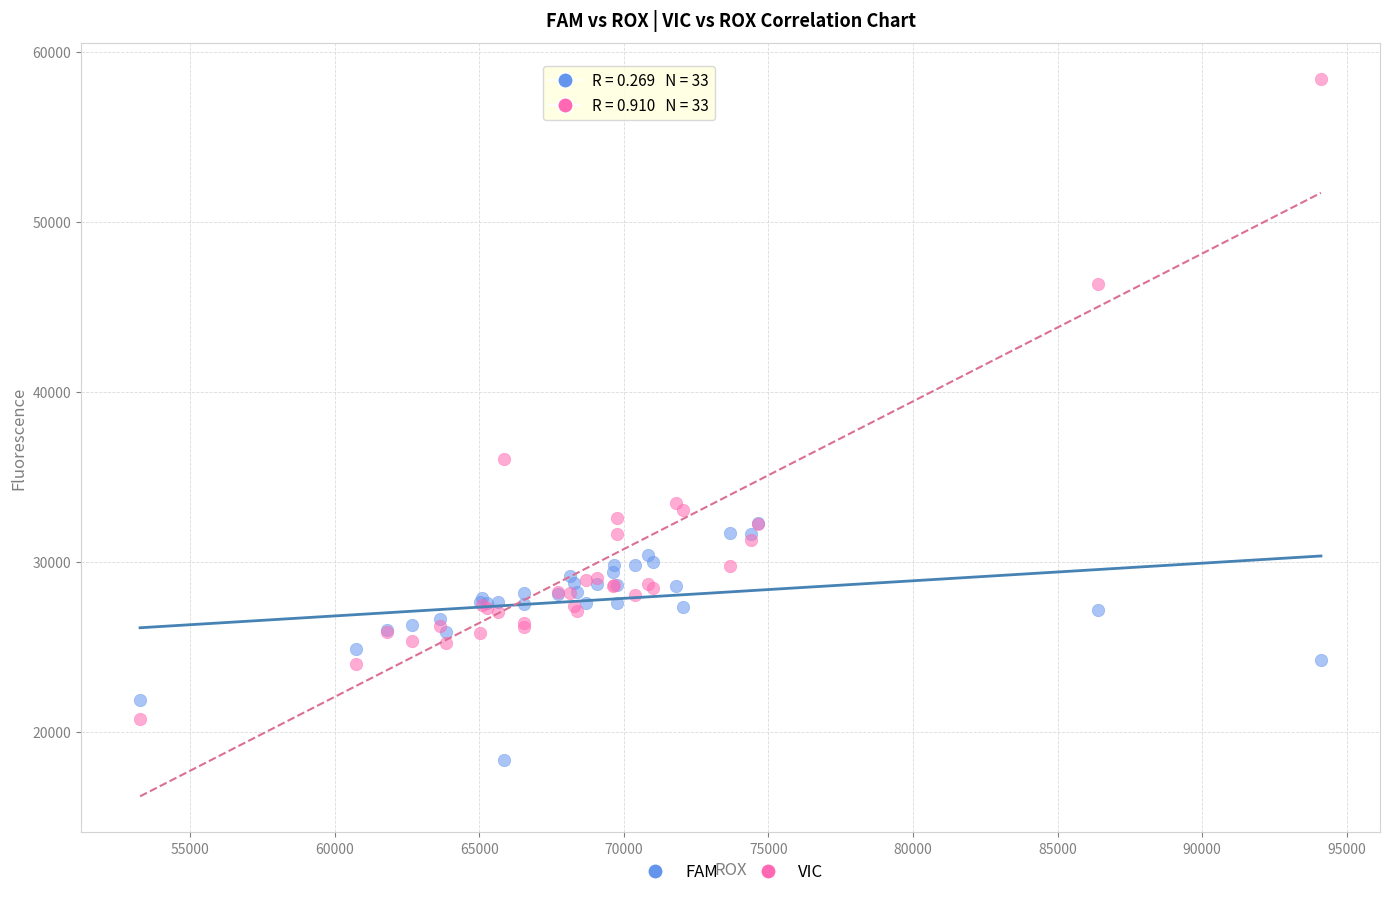

Across all series, what Y value is closest to 38378?

36061.5